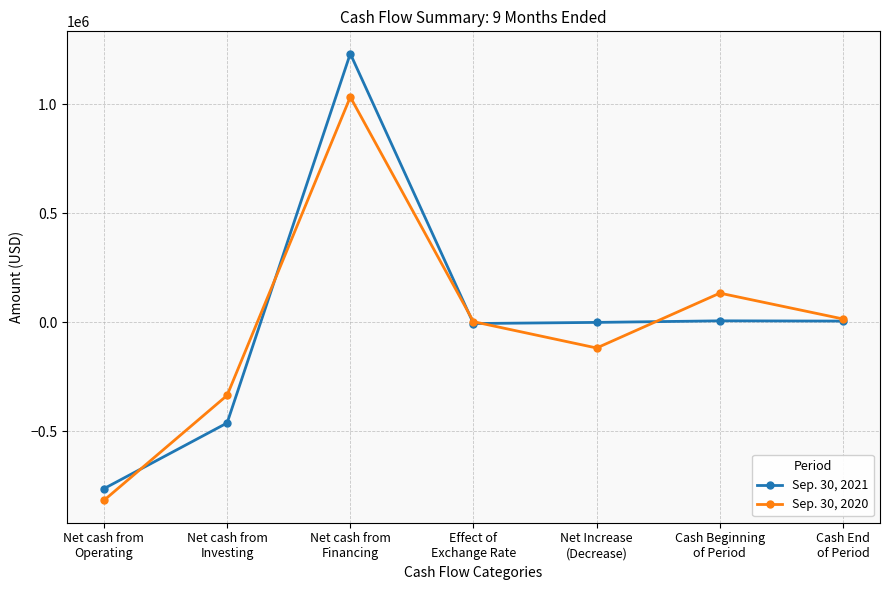

At which label does Sep. 30, 2020 first exceed 2185?

Net cash from
Financing